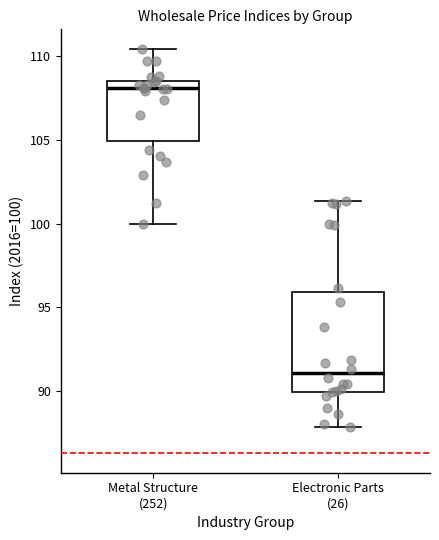

Reading left to right, read every box against the y-axis: the position of its median line, the range the box covers, and the ends of its whiskers. The values are not printed on the chart, so give them approximately, as read against the axis.

Metal Structure (252): median 108.0, box 105.0 to 108.5, whiskers 100.0 to 110.5
Electronic Parts (26): median 91.0, box 90.0 to 96.0, whiskers 88.0 to 101.5